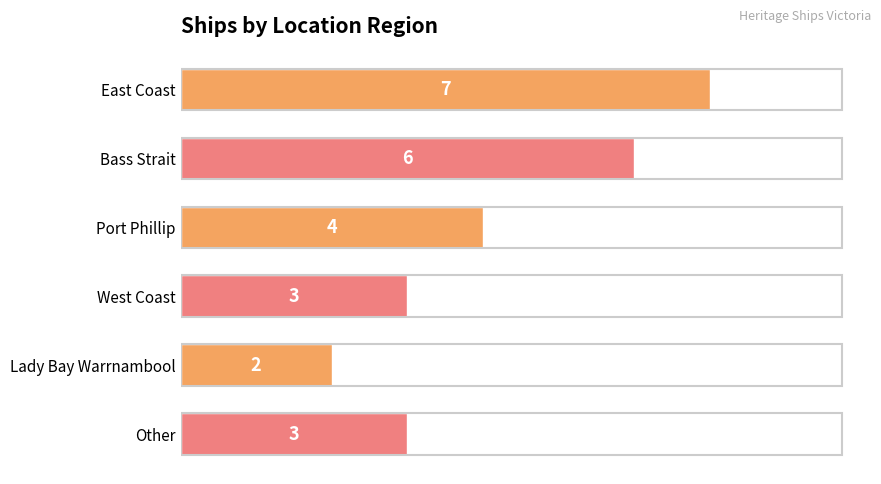

The chart shows a value of 11 at East Coast. True or false?

False